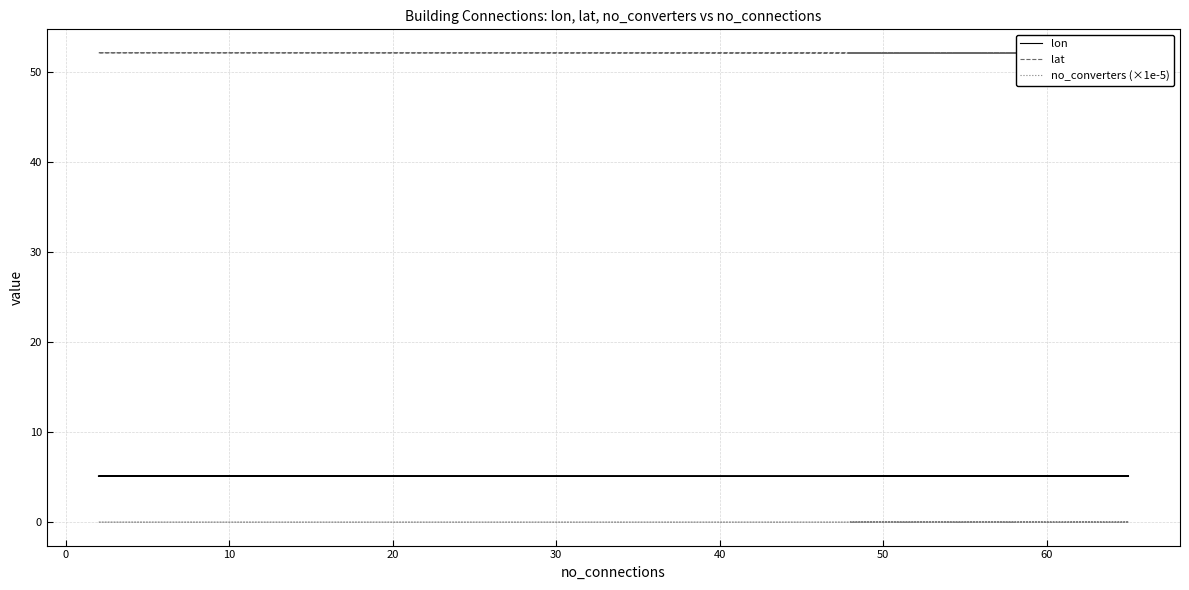

What are all the series names shown in the legend?

lon, lat, no_converters (×1e-5)